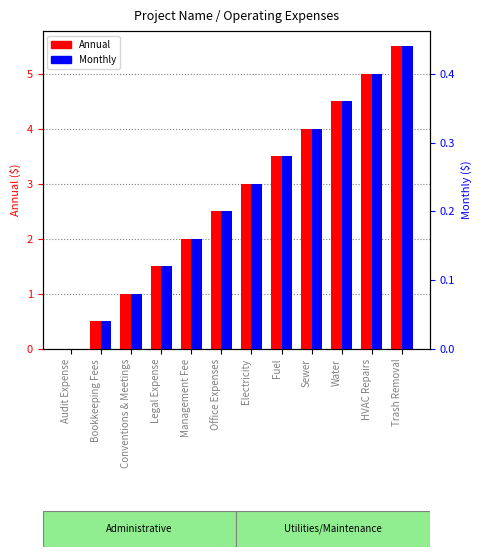

Which series changed the most between Fuel and Sewer?

Annual